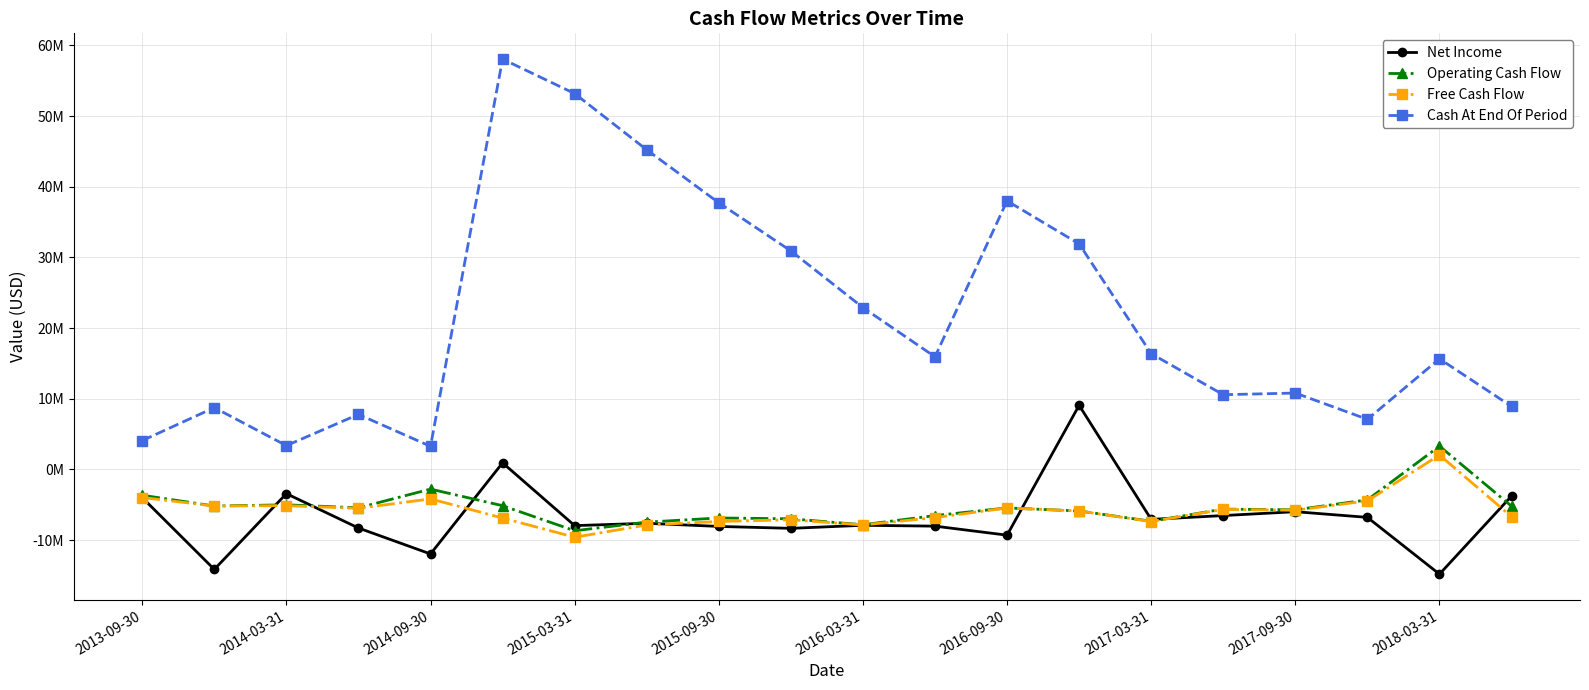

Is this an area chart (filled region under the line)?

No